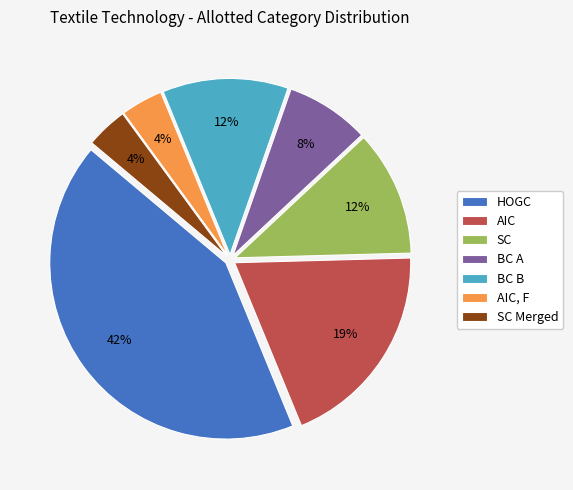

Is there a majority slice in this chart?

No